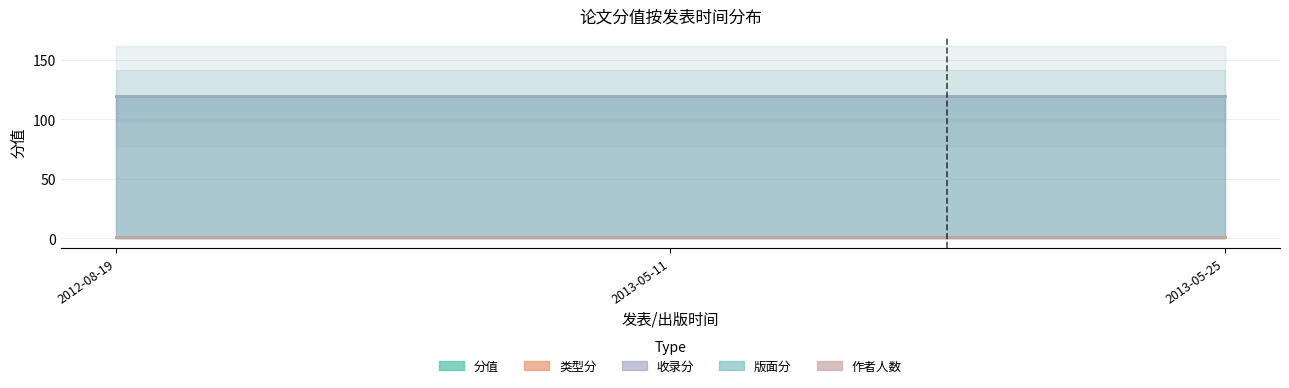

Does the chart display data point markers on the line(s)?

No